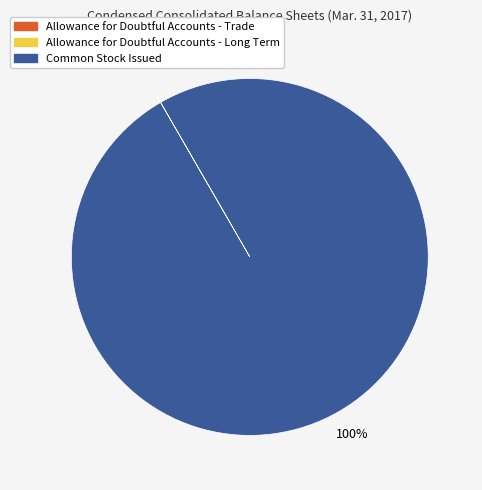

What percentage is the Common Stock Issued slice, to the nearest percent?

100%